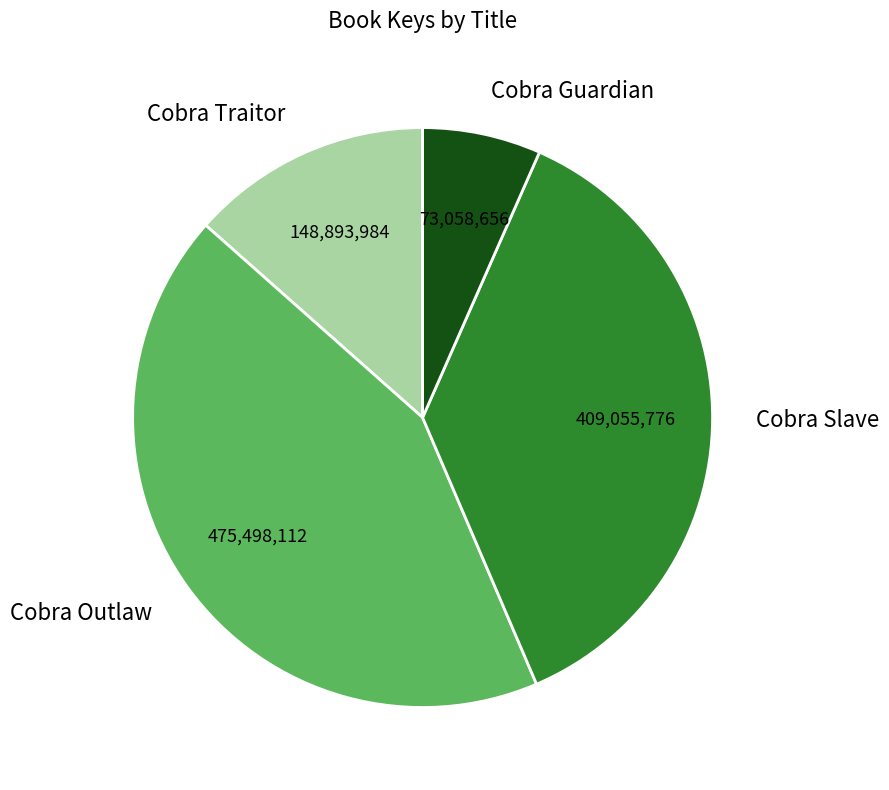

How many segments does this pie chart have?

4